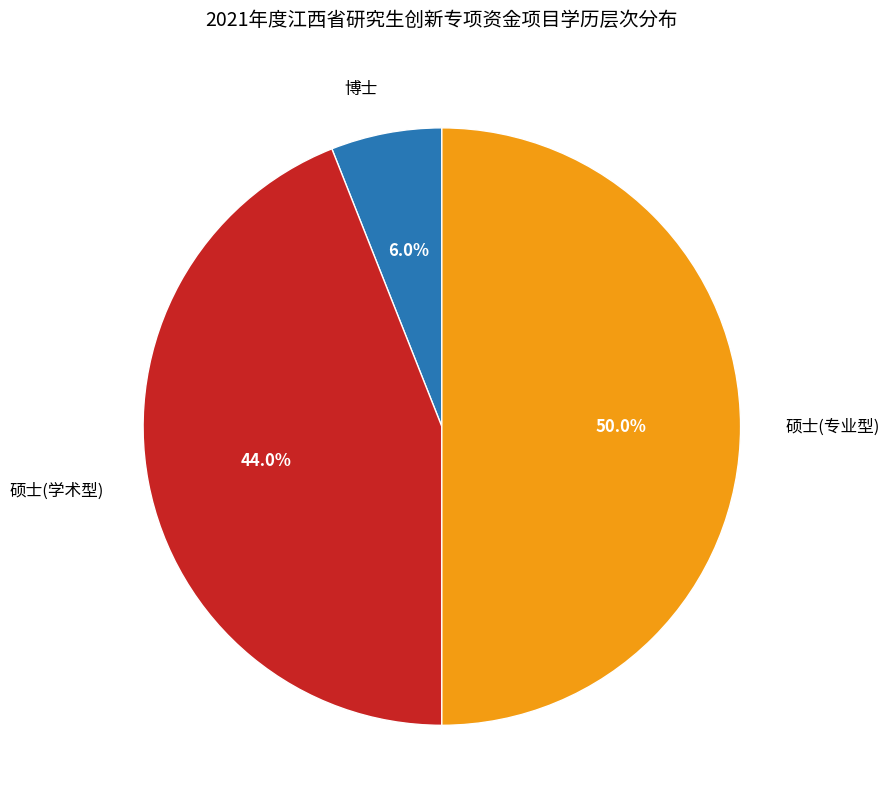

To the nearest percent, what is the combined percentage of 博士 and 硕士(专业型)?

56%